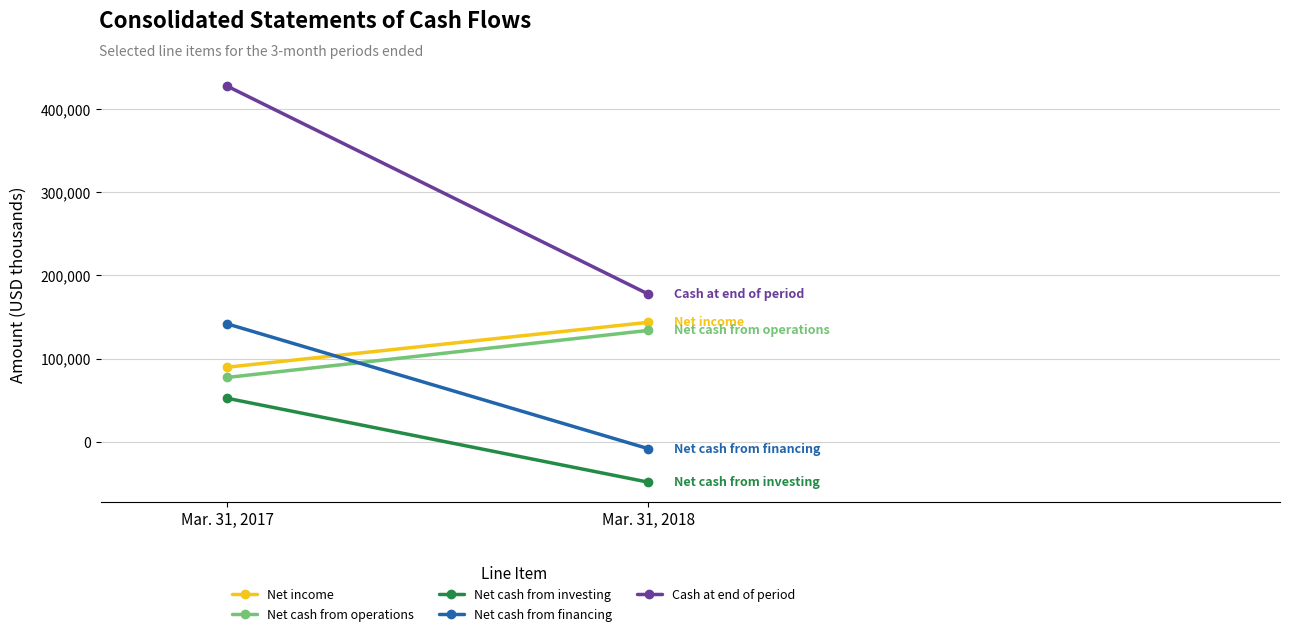

Reading right to left, what are all the values shown in this chart?

Net income: Mar. 31, 2018=143637	Mar. 31, 2017=89798
Net cash from operations: Mar. 31, 2018=133966	Mar. 31, 2017=77469
Net cash from investing: Mar. 31, 2018=-48256	Mar. 31, 2017=52440
Net cash from financing: Mar. 31, 2018=-8073	Mar. 31, 2017=141755
Cash at end of period: Mar. 31, 2018=177488	Mar. 31, 2017=427074